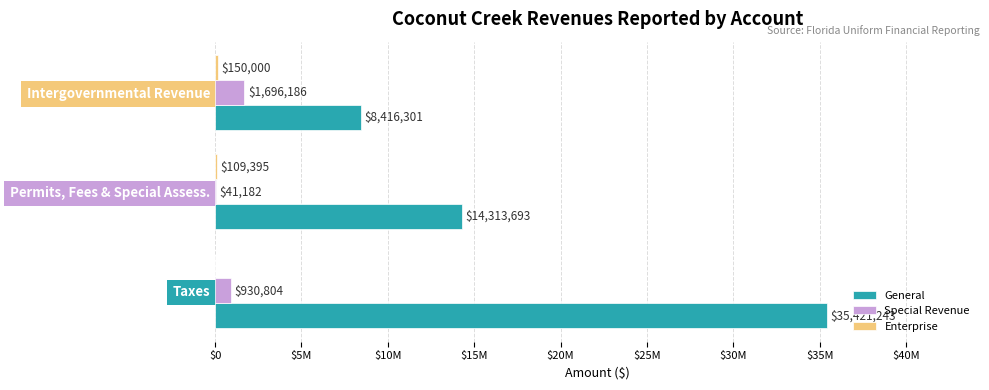

What is the sum of all Enterprise values?

259395